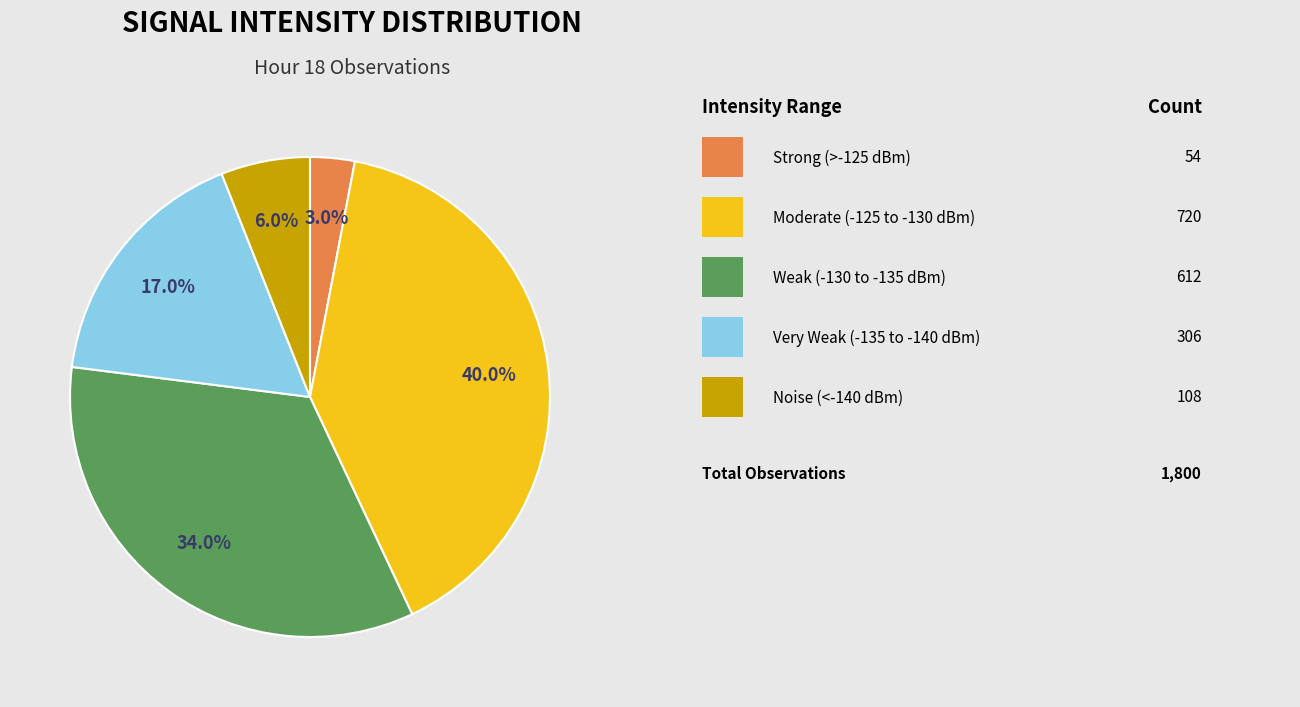

Is there any slice that represents more than half of the pie?

No